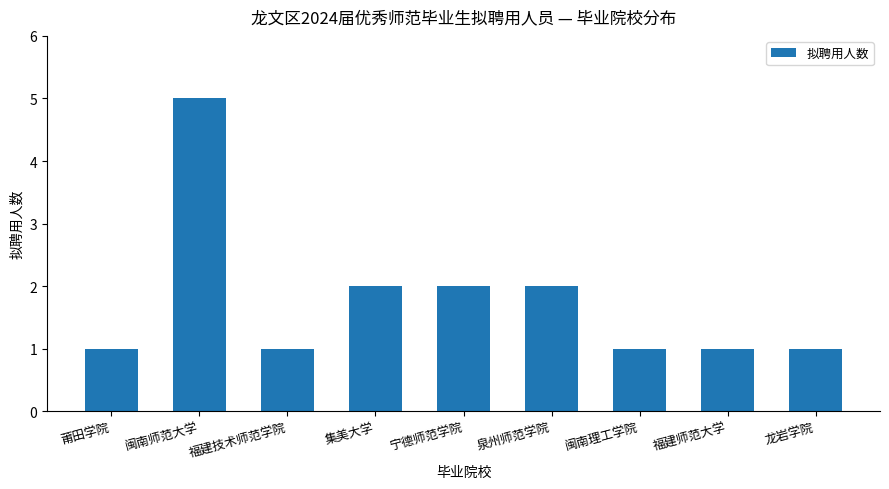

What is the approximate value at 福建师范大学?

1